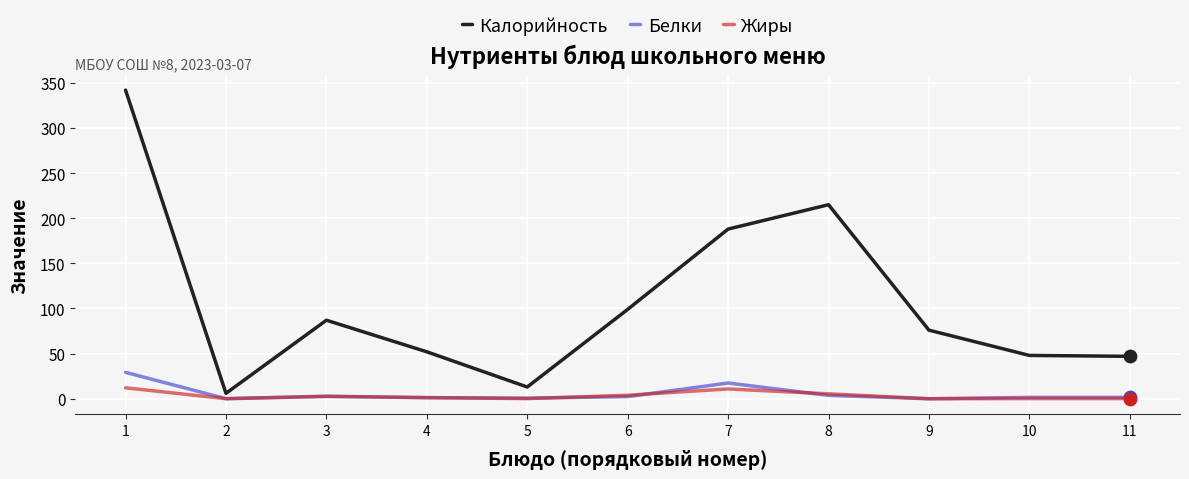

What are all the series names shown in the legend?

Калорийность, Белки, Жиры